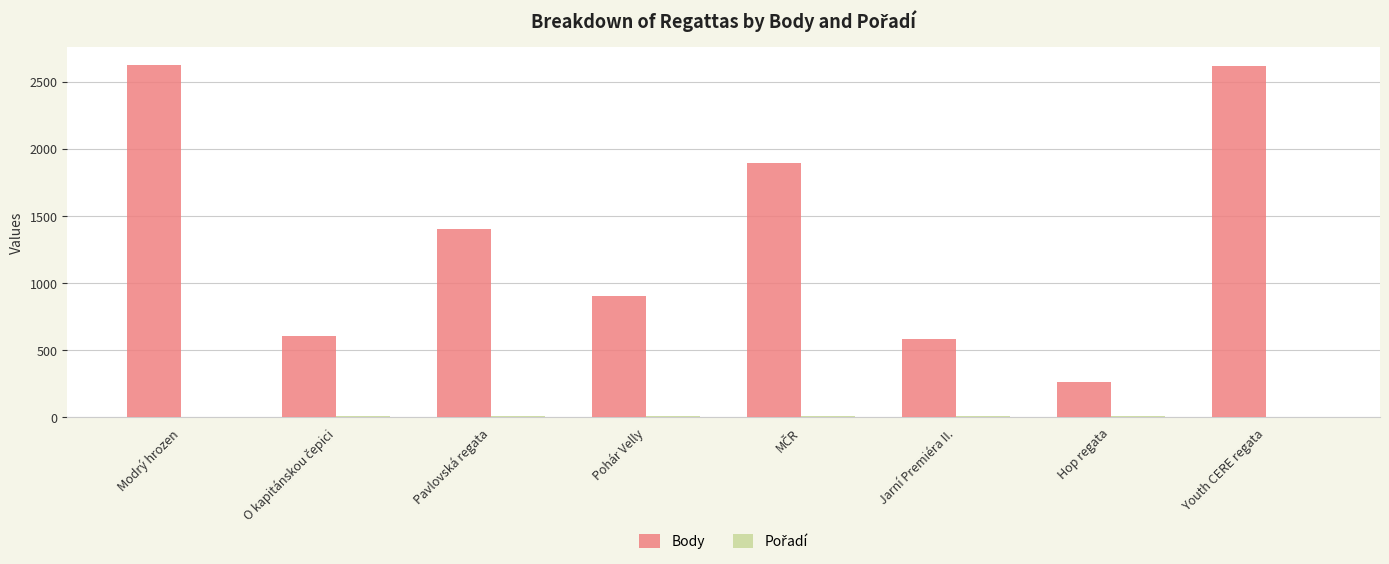

The value of Body at Pavlovská regata is 402. True or false?

False